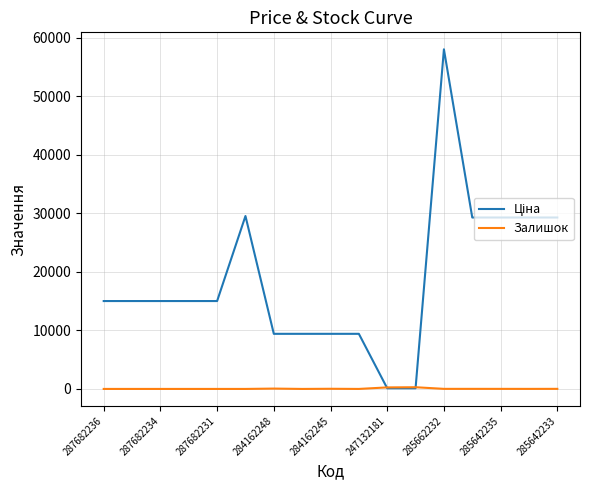

Does the chart have visible grid lines?

Yes